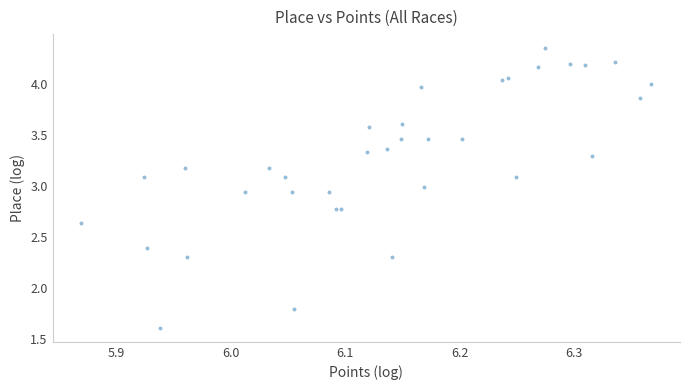

What Y value in the scatter plot is closest to 2?

1.8